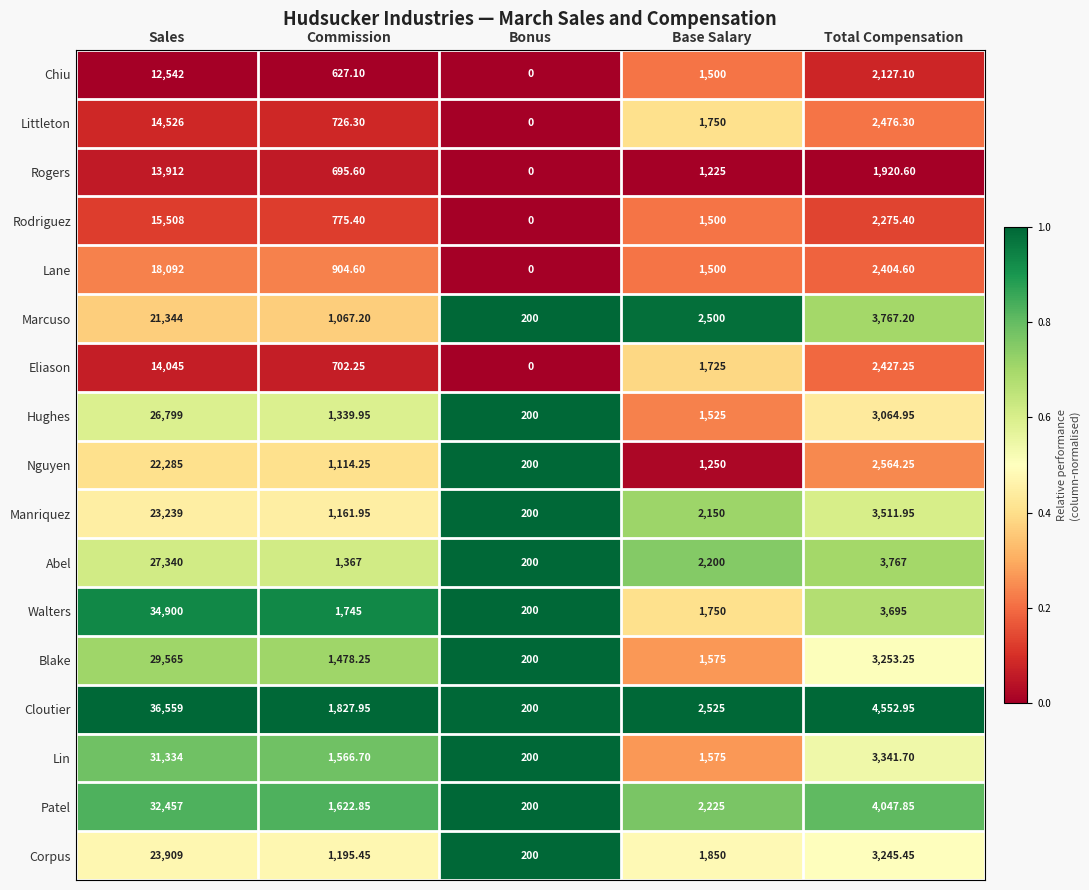

At which category is the sum across all series the highest?

Sales